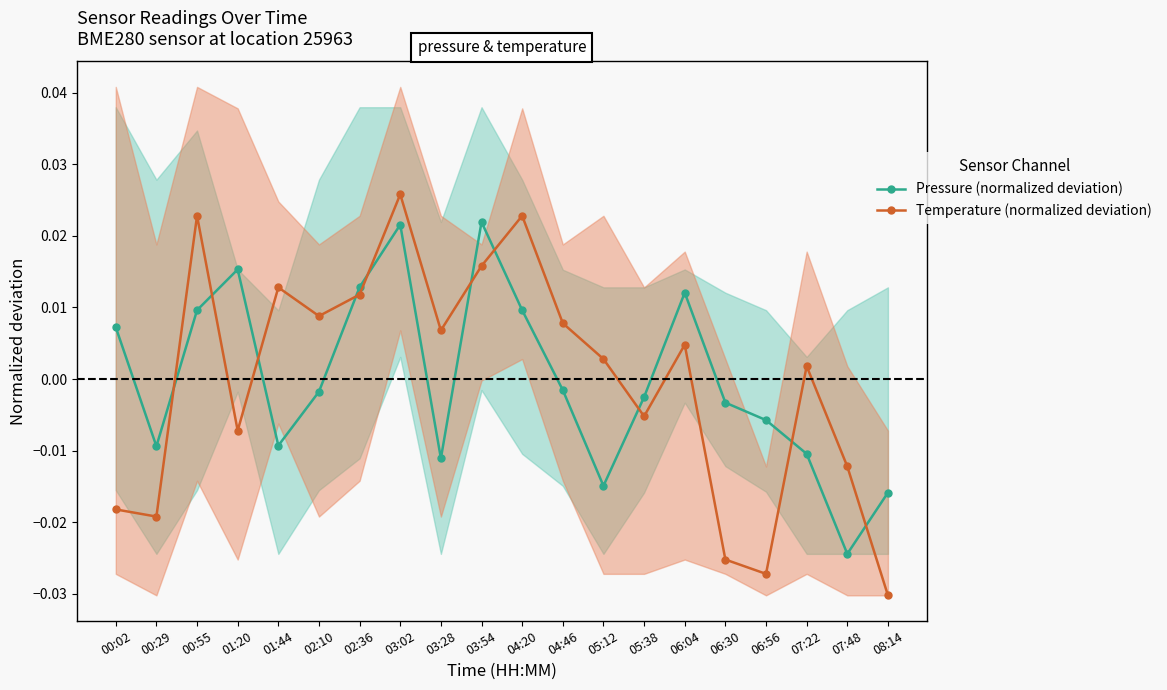

Between which two adjacent categories do Pressure (normalized deviation) and Temperature (normalized deviation) first intersect?

00:29 and 00:55